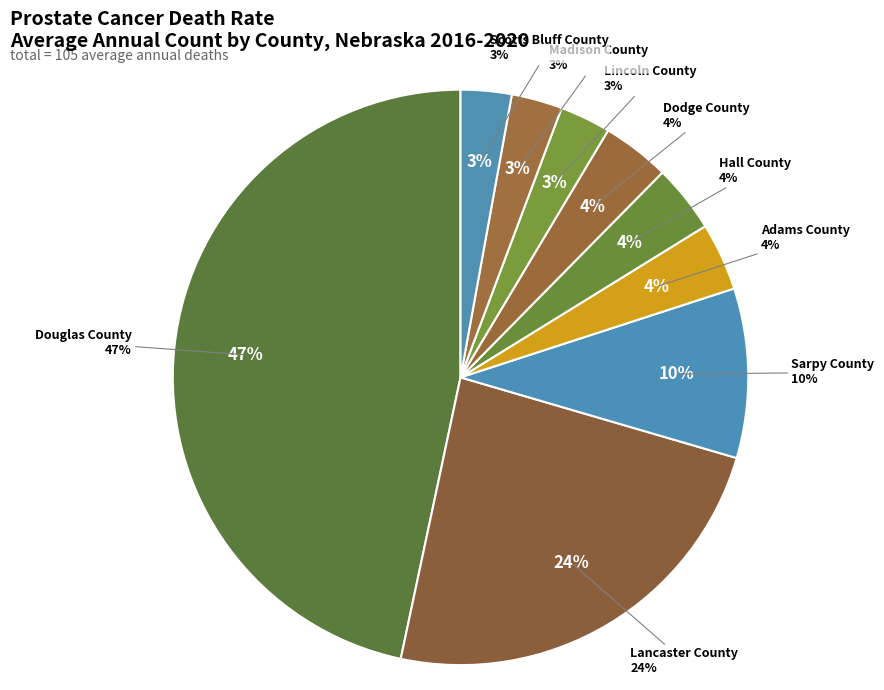

To the nearest percent, what portion does Lancaster County represent?

24%